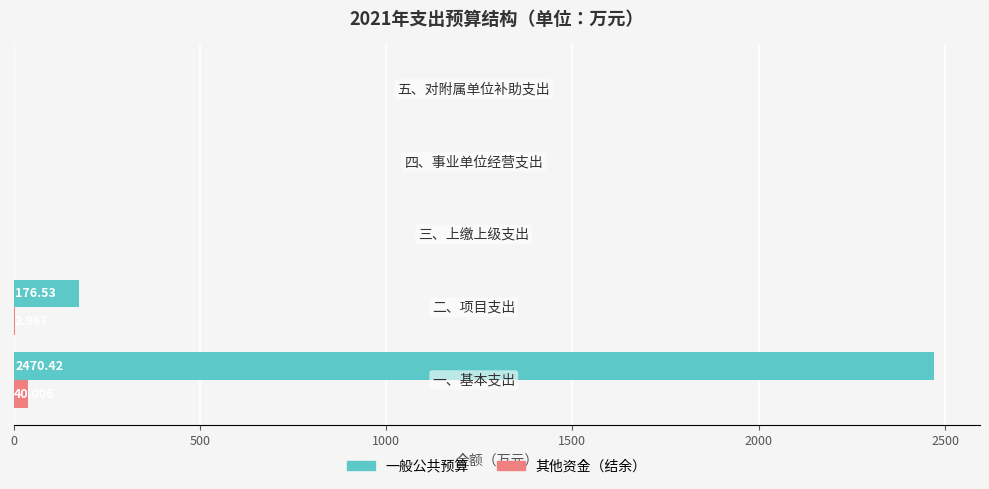

List the series in order of their peak value, lowest first.

其他资金（结余）, 一般公共预算